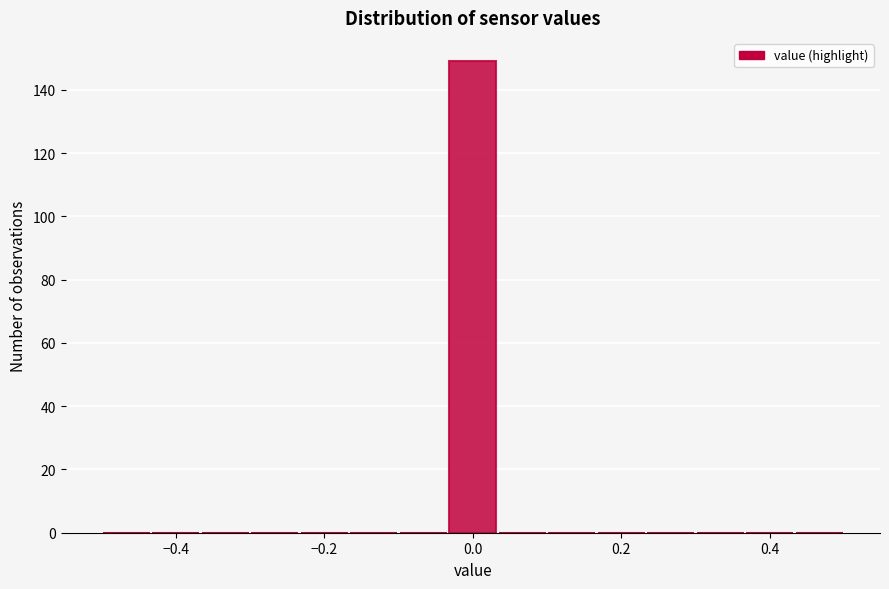

Around what value on the x-axis is the tallest bar? Give the approximate position of its centre, as read against the axis.

0.00